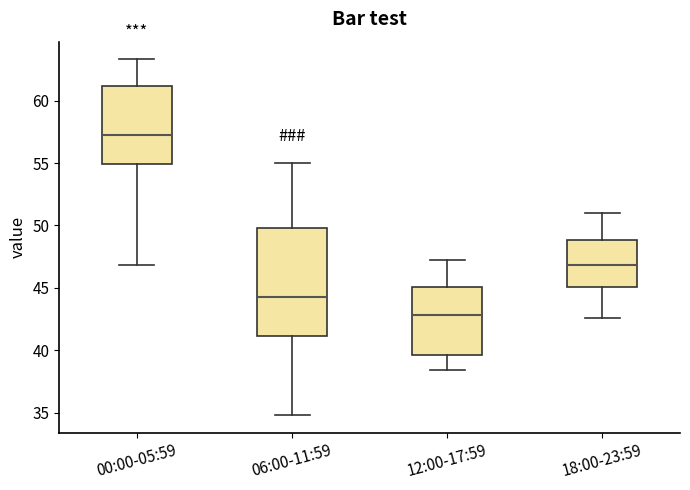

Which box's median line is the highest?

00:00-05:59